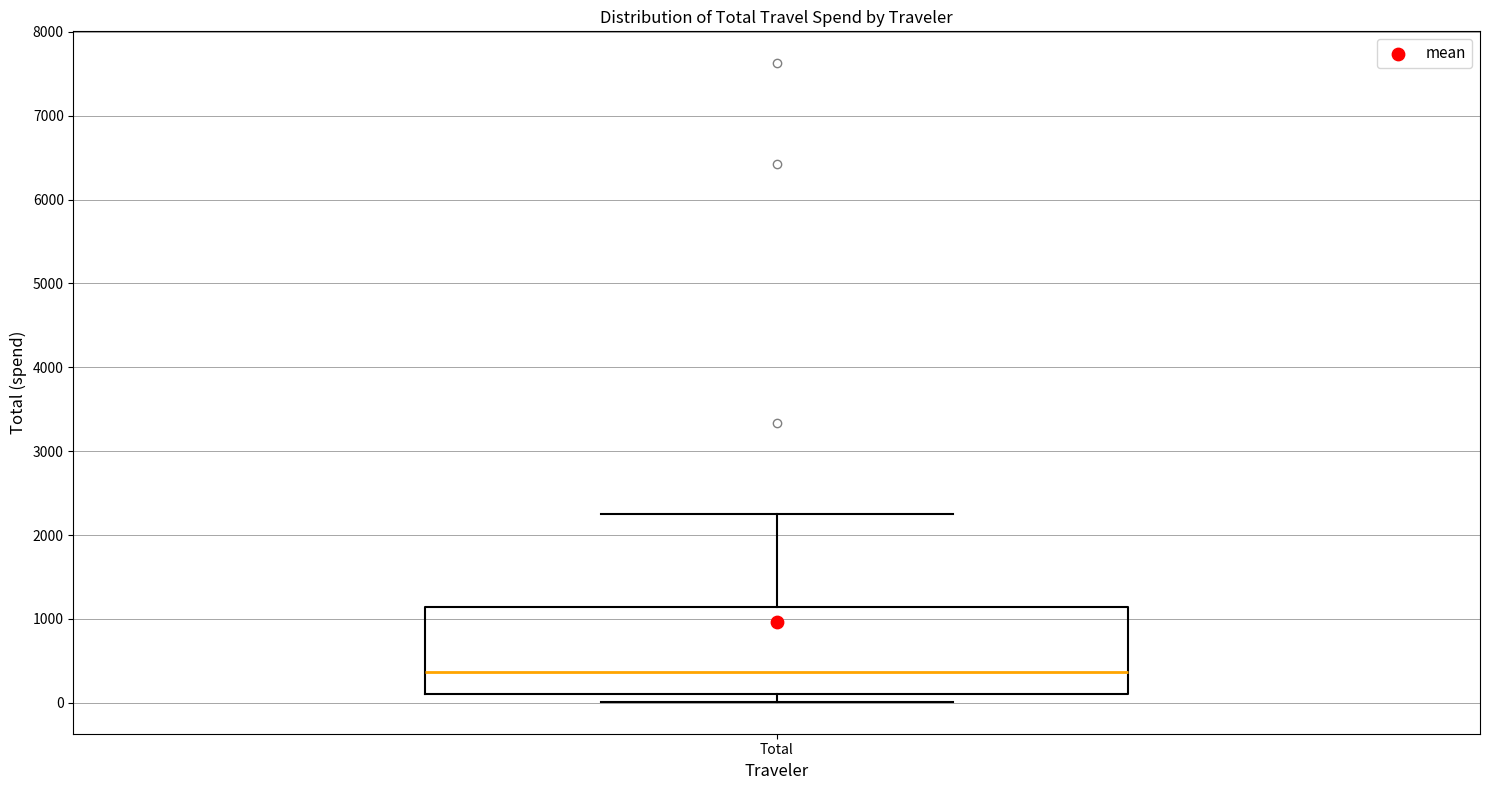

Transcribe this box plot: give where the median line is, the range the box spans, and where the two whiskers end, as read against the y-axis. The values are not printed on the chart, so give them approximately, as read against the axis.

median 400, box 100 to 1100, whiskers 0 to 2200